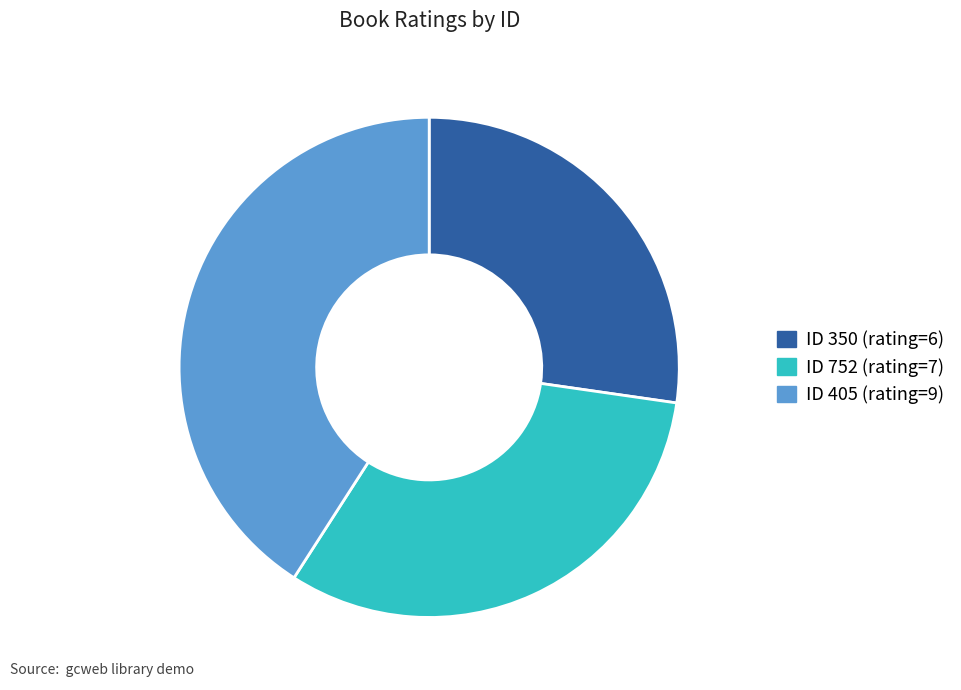

Does any single category account for the majority?

No